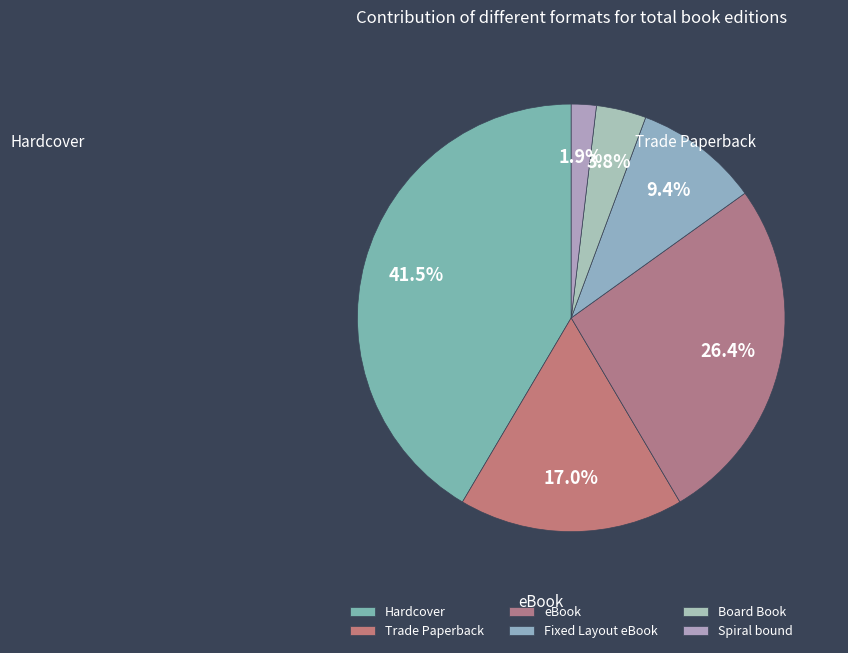

What is the smallest slice in the pie chart?

Spiral bound